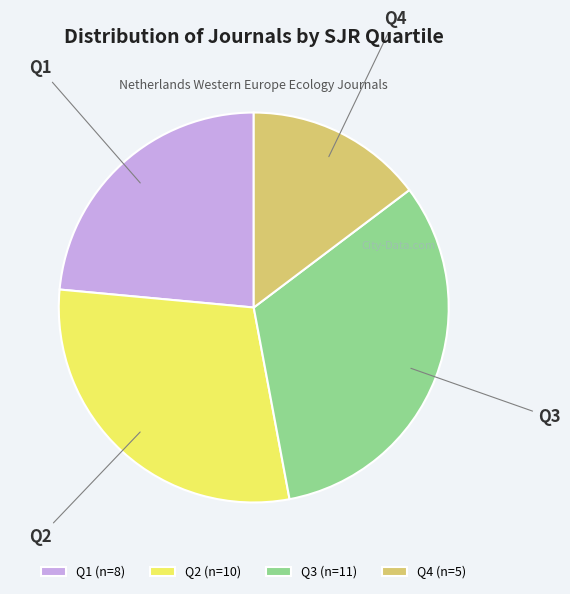

Rank the categories by value from lowest to highest.

Q4, Q1, Q2, Q3